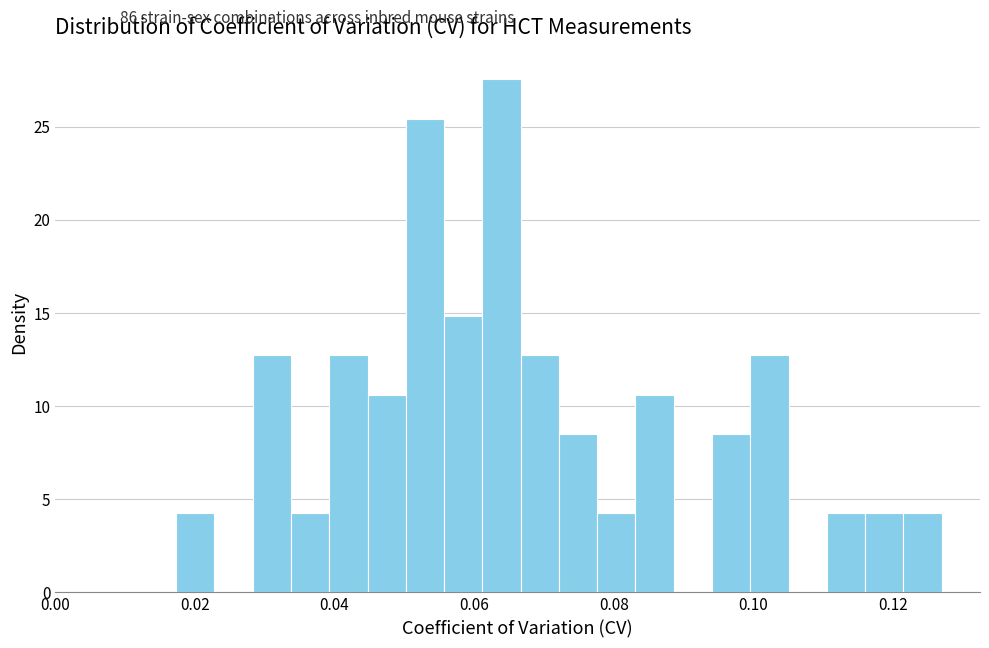

Around what value on the x-axis is the tallest bar? Give the approximate position of its centre, as read against the axis.

0.064